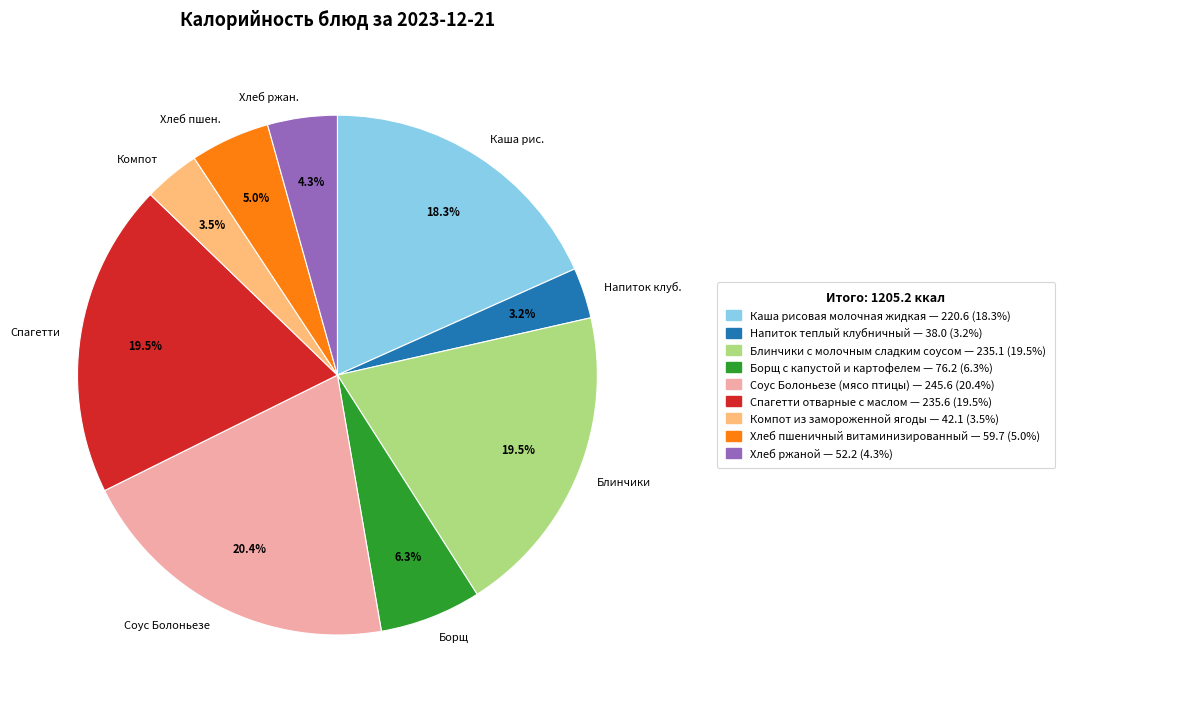

To the nearest percent, what is the difference between the largest and smallest slice percentages?

17%